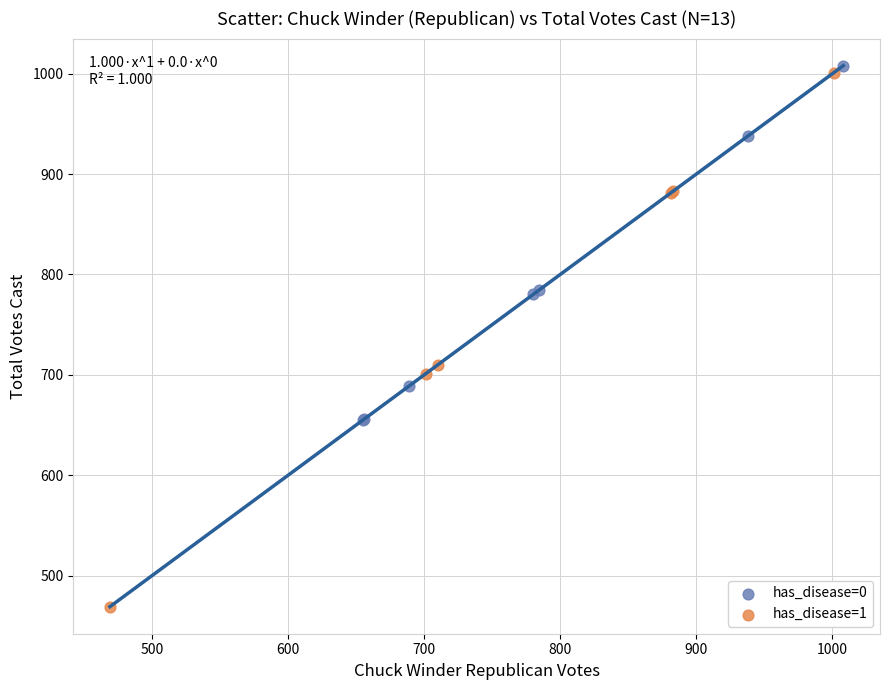

Which series reaches the maximum Y coordinate?

has_disease=0